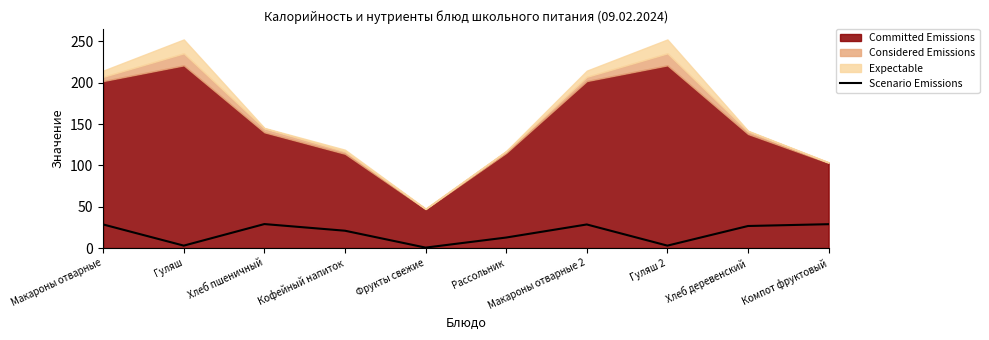

The Scenario Emissions series shows 12.7 at Рассольник. True or false?

True